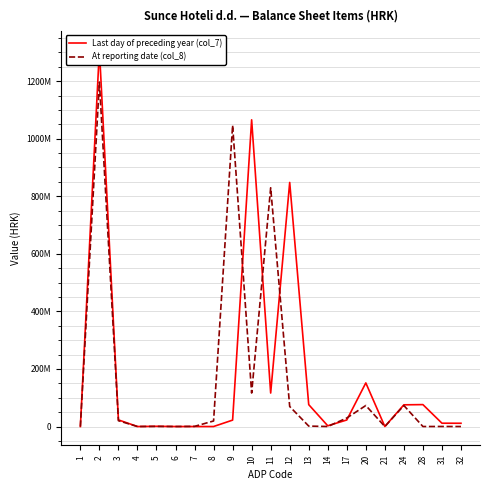

List the series in order of their peak value, lowest first.

At reporting date (col_8), Last day of preceding year (col_7)